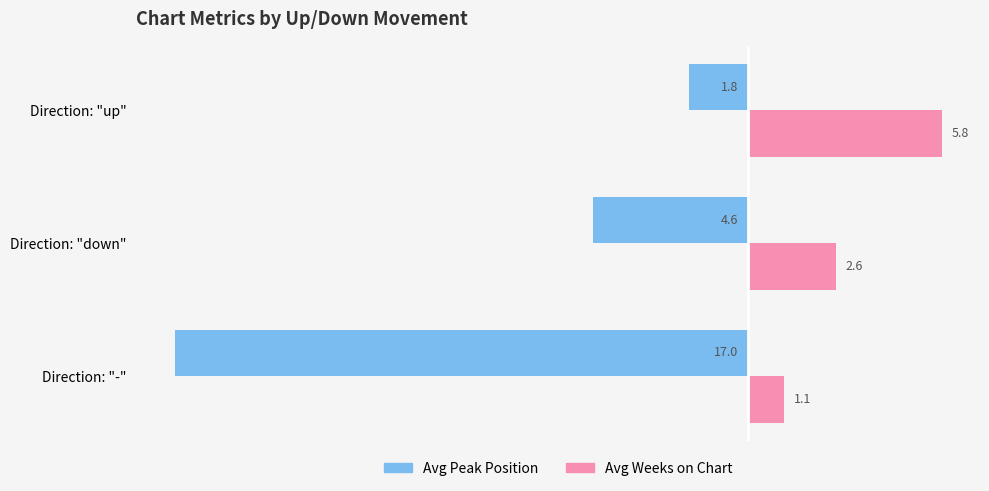

What is the highest value of the Avg Weeks on Chart series?

5.8